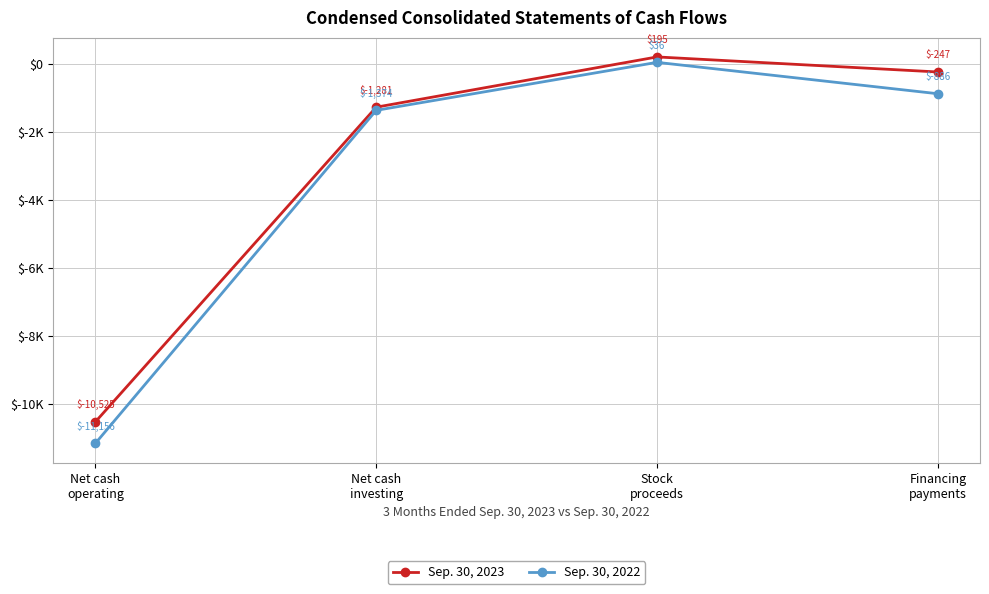

Is this an area chart (filled region under the line)?

No